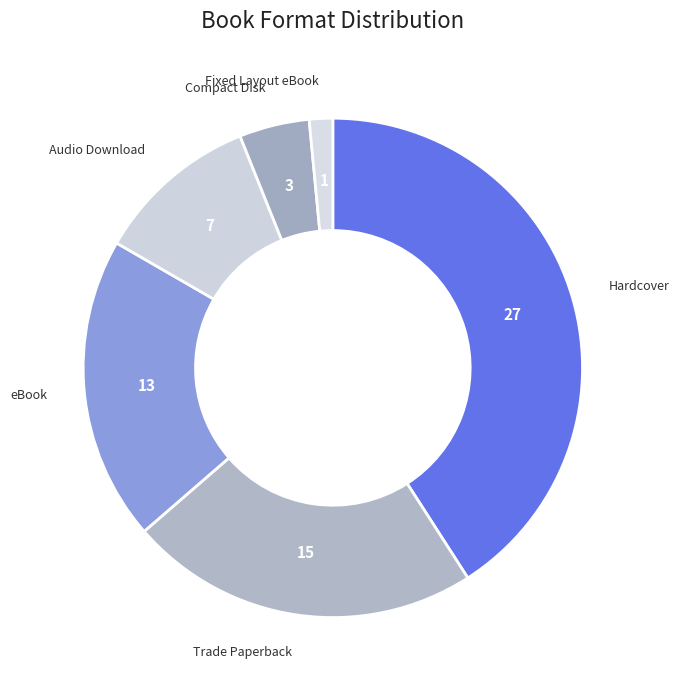

How many segments does this pie chart have?

6